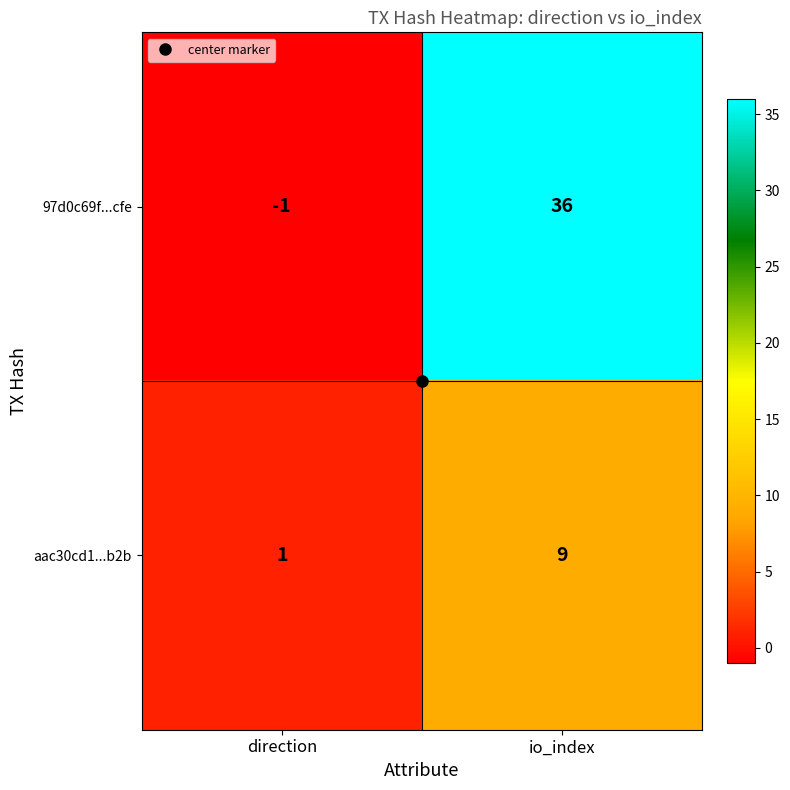

Which series changed the most between direction and io_index?

97d0c69f...cfe